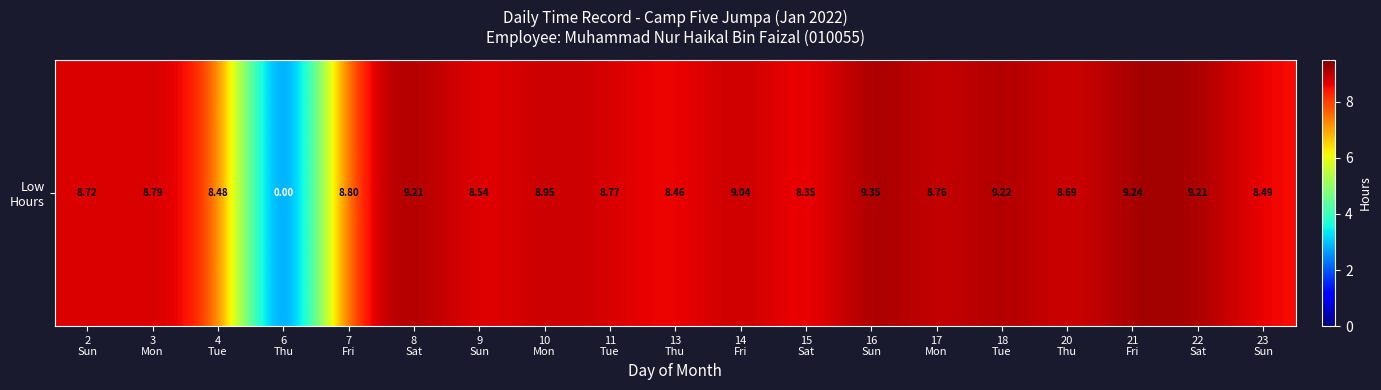

Reading left to right, extract all data points from this chart.

8.7	8.8	8.5	0.0	8.8	9.2	8.5	8.9	8.8	8.5	9.0	8.3	9.3	8.8	9.2	8.7	9.2	9.2	8.5